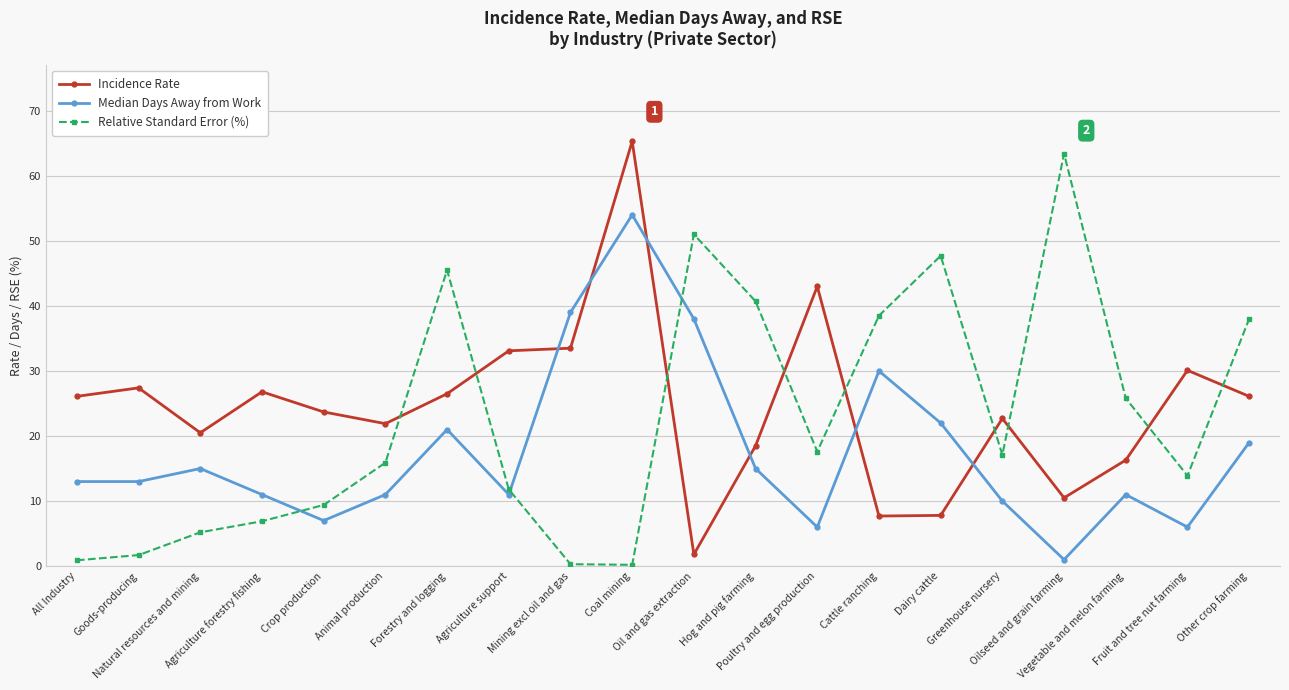

What is the total value across all series at Crop production?

40.1